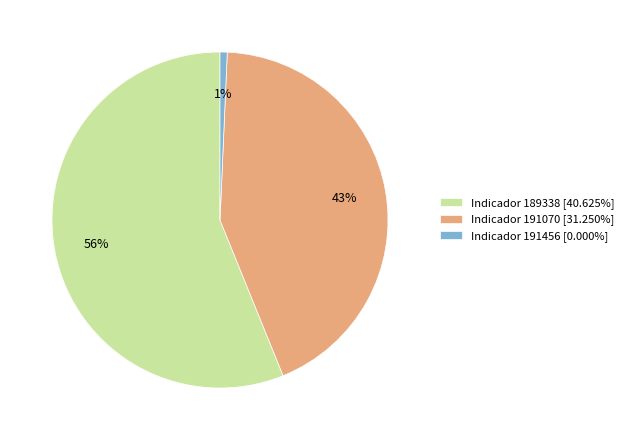

Is the sum of Indicador 191456 [0.000%] and Indicador 191070 [31.250%] greater than half?

No